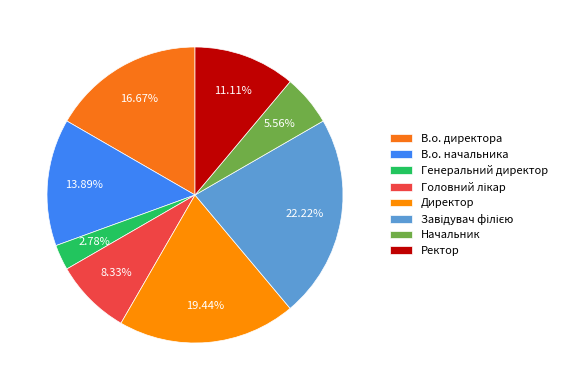

What percentage is the Директор slice, to the nearest percent?

19%